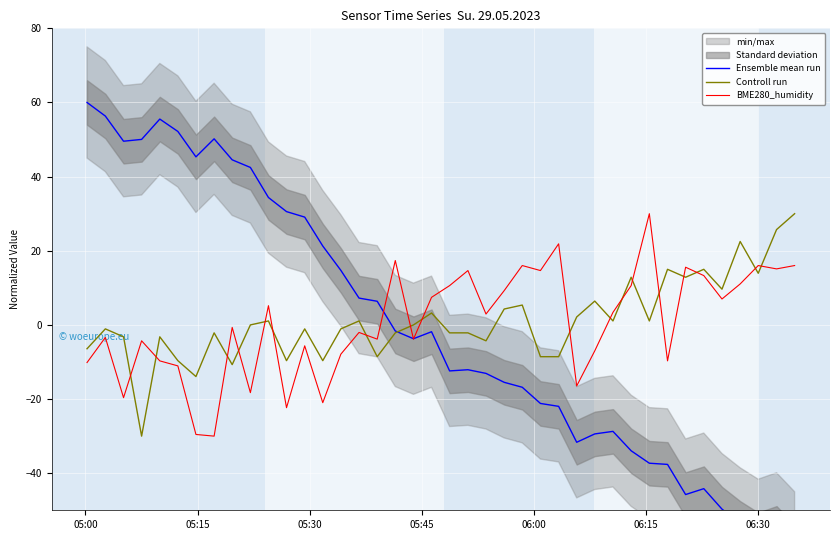

What is the highest value of the BME280_humidity series?

30.0